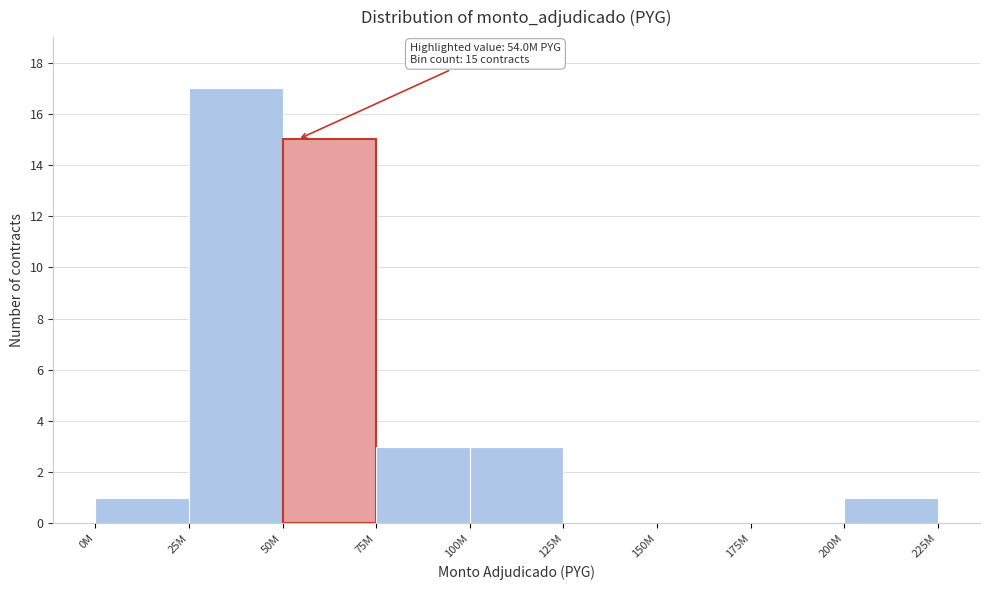

Reading left to right, list all the values displayed in this chart.

0M=1	25M=17	50M=15	75M=3	100M=3	125M=0	150M=0	175M=0	200M=1